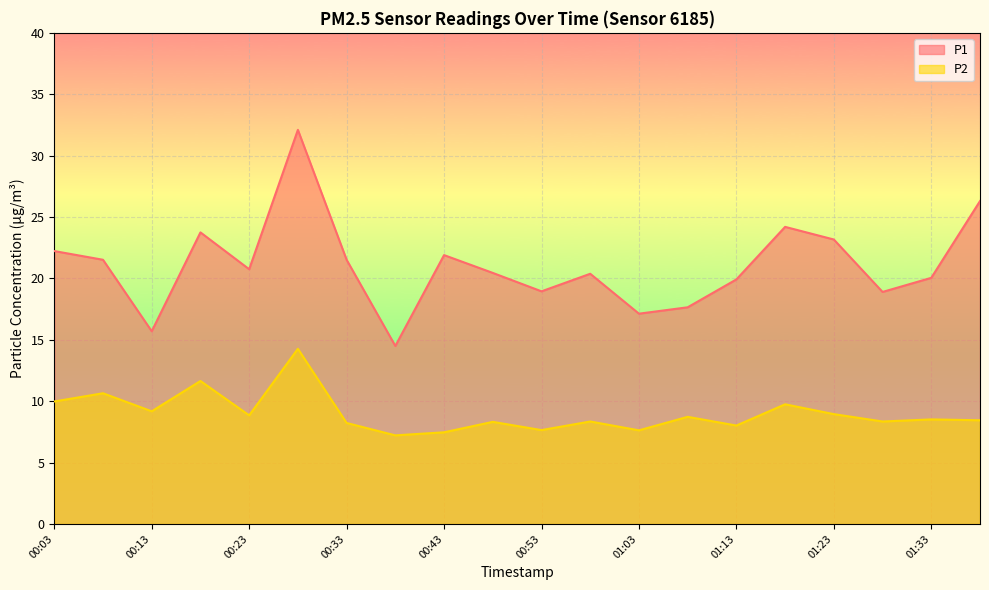

What is the value of the P1 point at the 10th from the left?

20.4